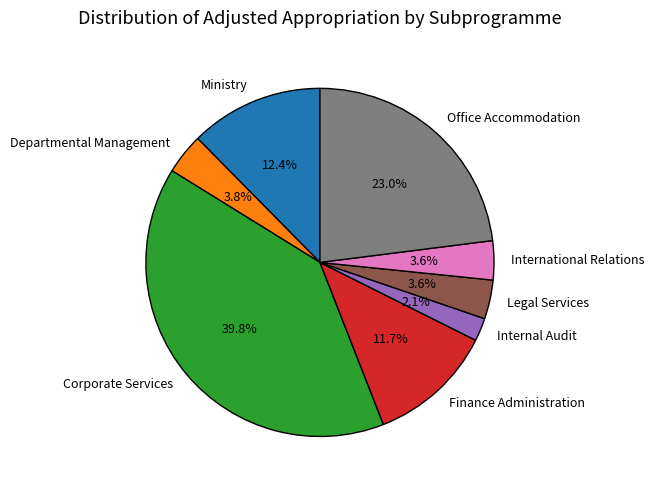

To the nearest percent, what percentage of the pie is Legal Services?

4%